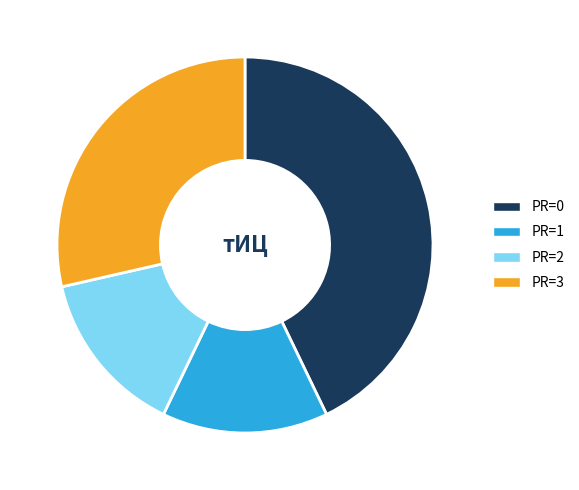

Is it true that PR=0 is 52% of the pie?

False